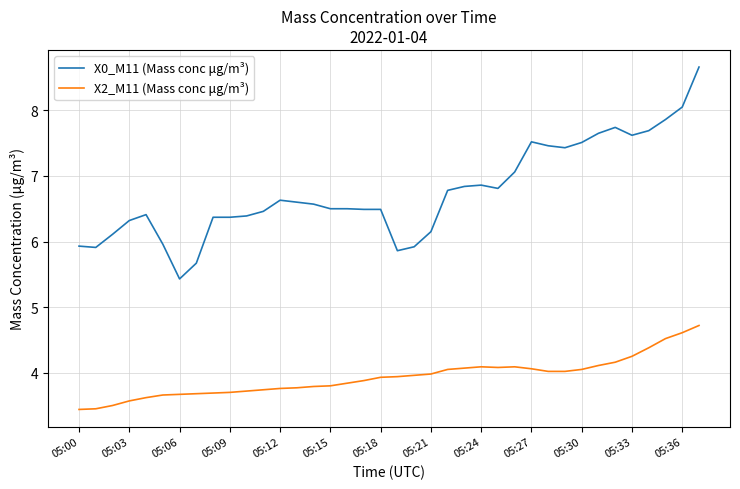

What are all the series names shown in the legend?

X0_M11 (Mass conc μg/m³), X2_M11 (Mass conc μg/m³)